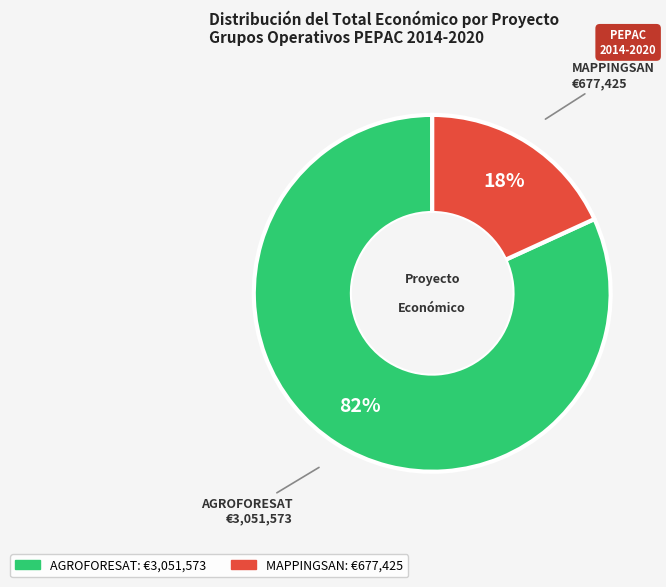

Combined, do AGROFORESAT and MAPPINGSAN account for over 50%?

Yes